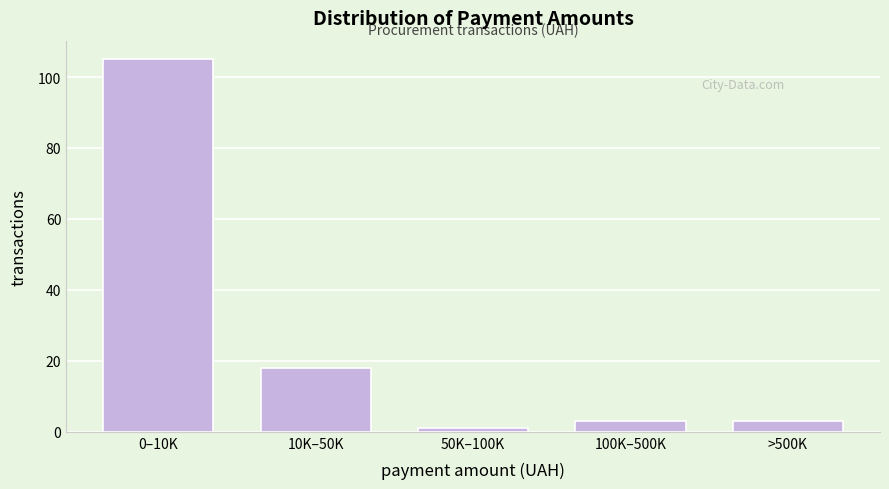

Reading right to left, extract all data points from this chart.

>500K=3	100K–500K=3	50K–100K=1	10K–50K=18	0–10K=105